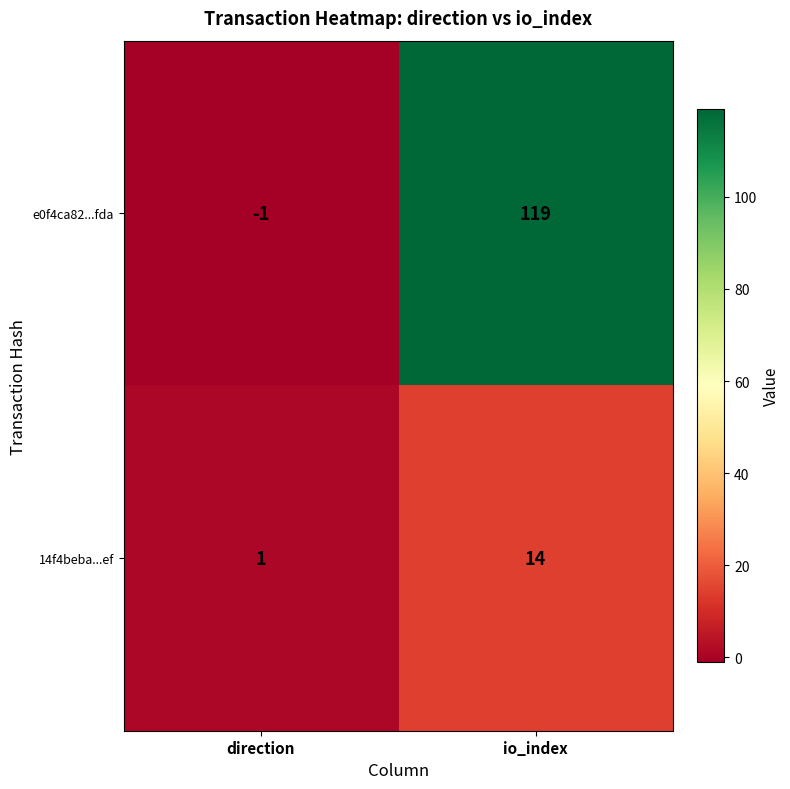

What is the maximum value shown in the chart?

119